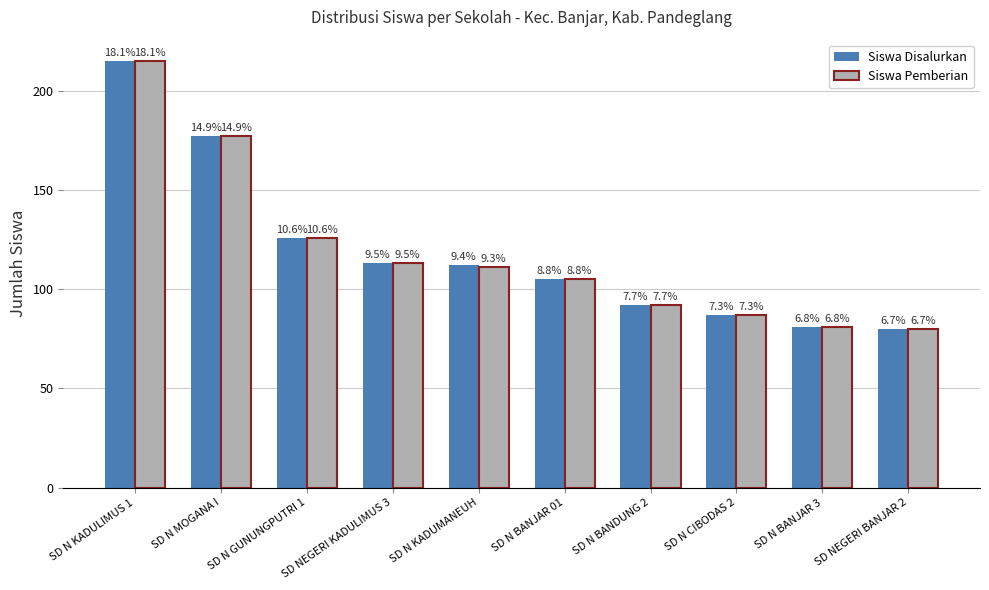

What are all the series names shown in the legend?

Siswa Disalurkan, Siswa Pemberian